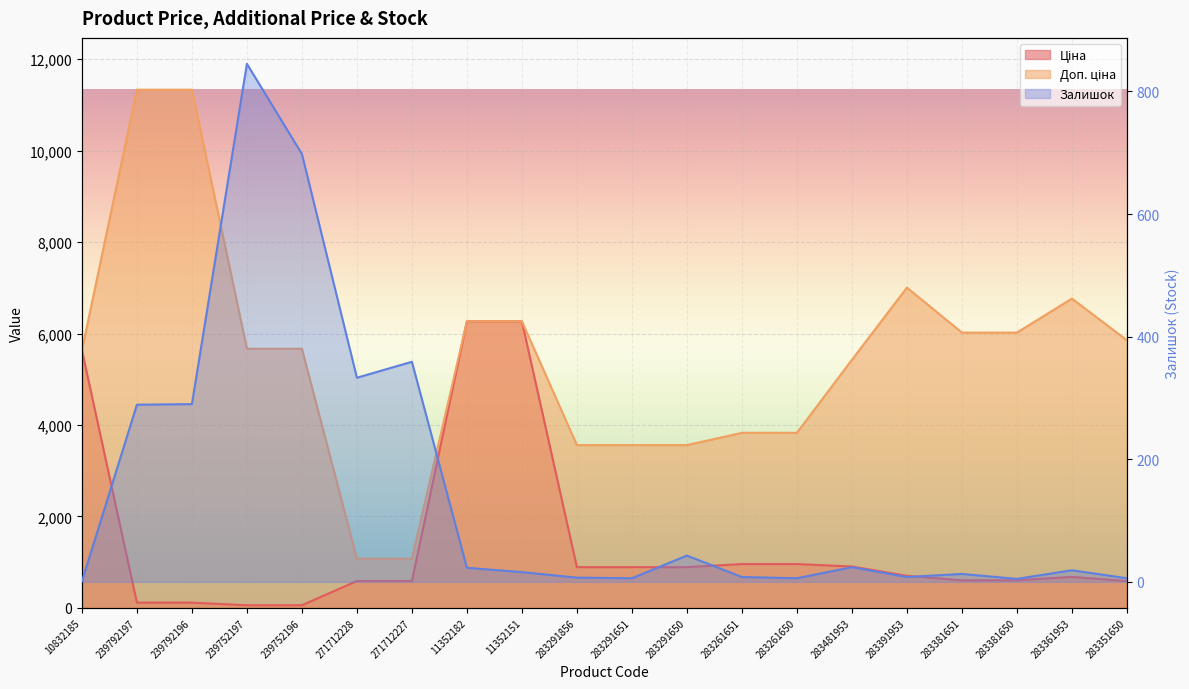

The Залишок series shows 4.0 at 283291651. True or false?

False